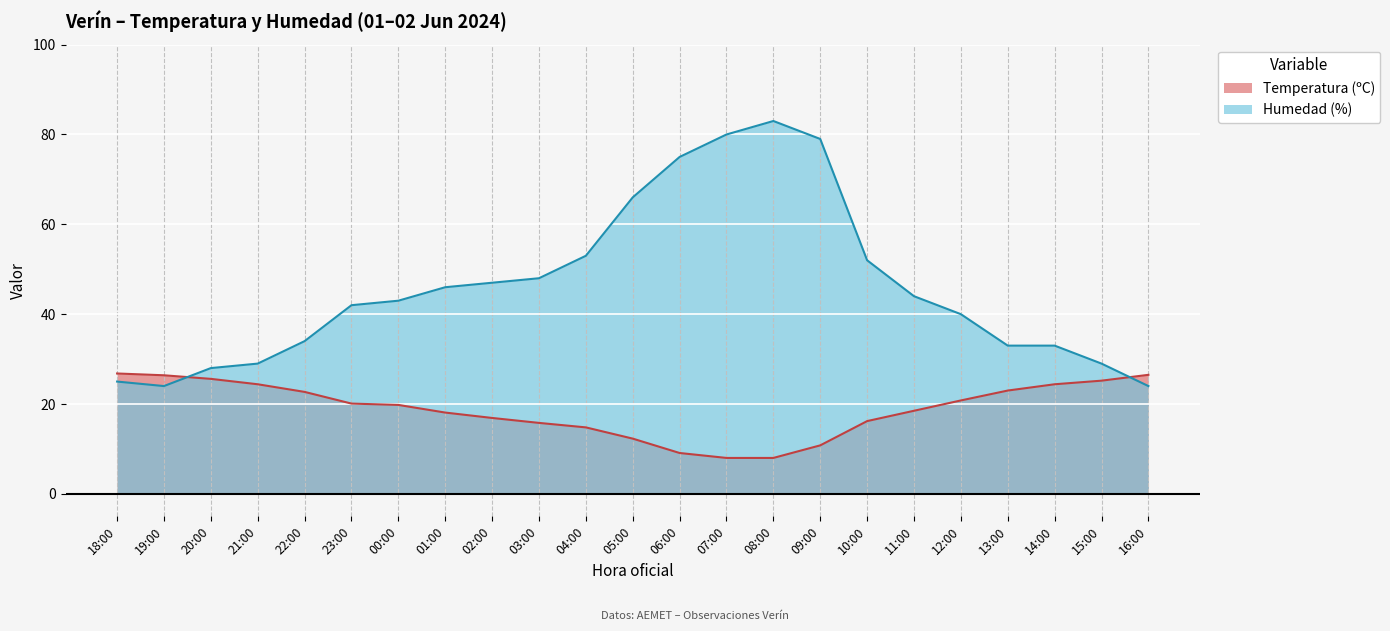

Is the value of Humedad (%) at 05:00 greater than the value of Temperatura (ºC) at 07:00?

Yes